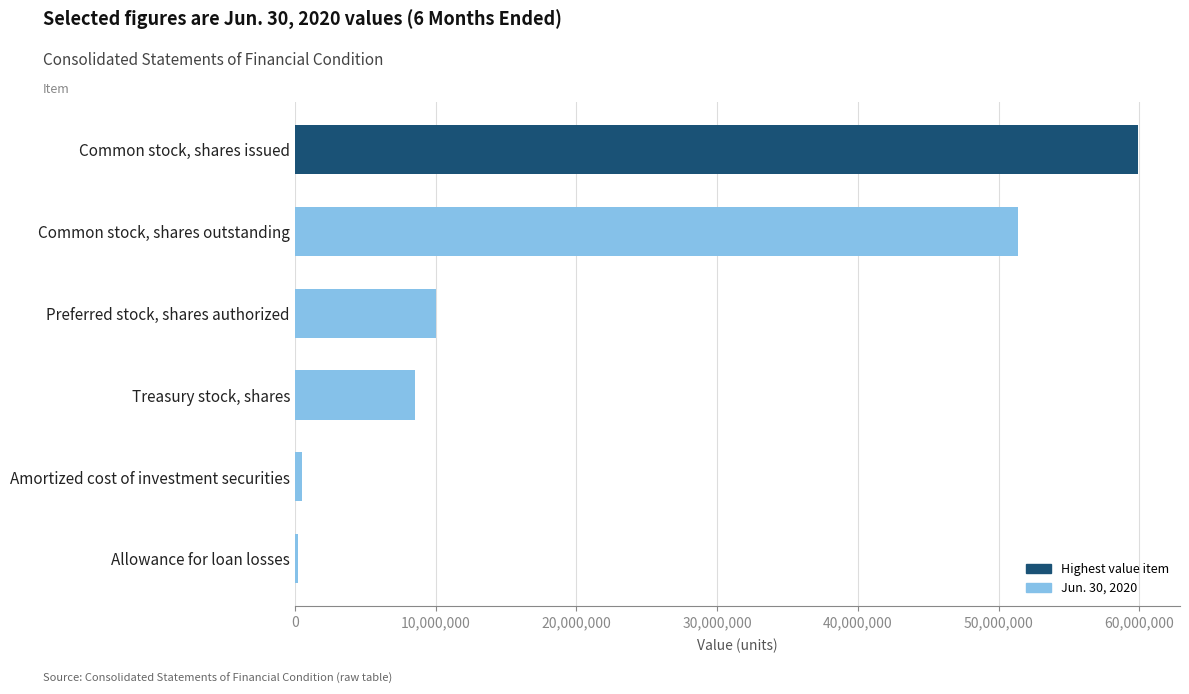

What is the label of the 5th bar from the top?

Amortized cost of investment securities